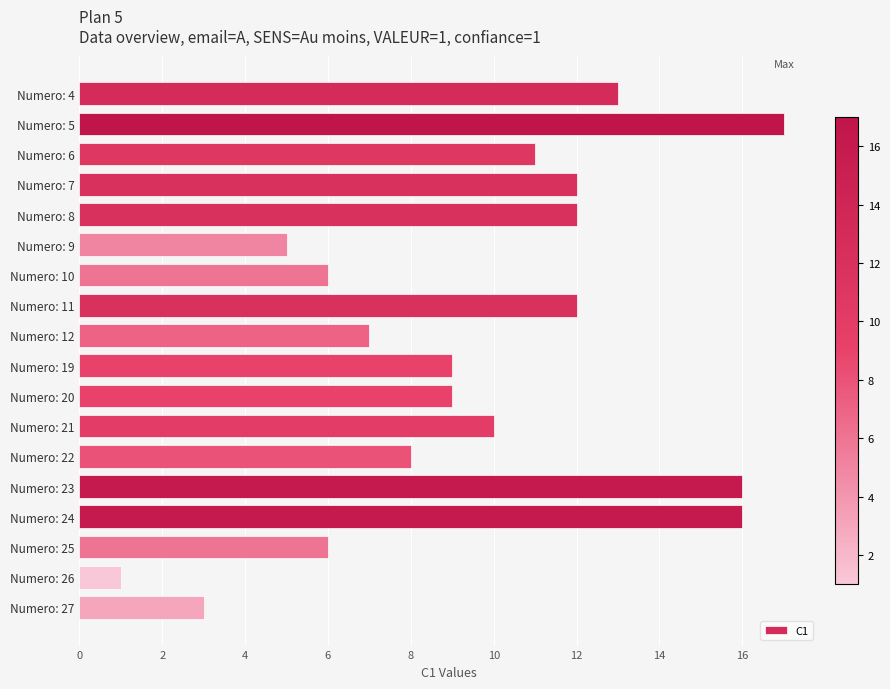

What is the average value?

10